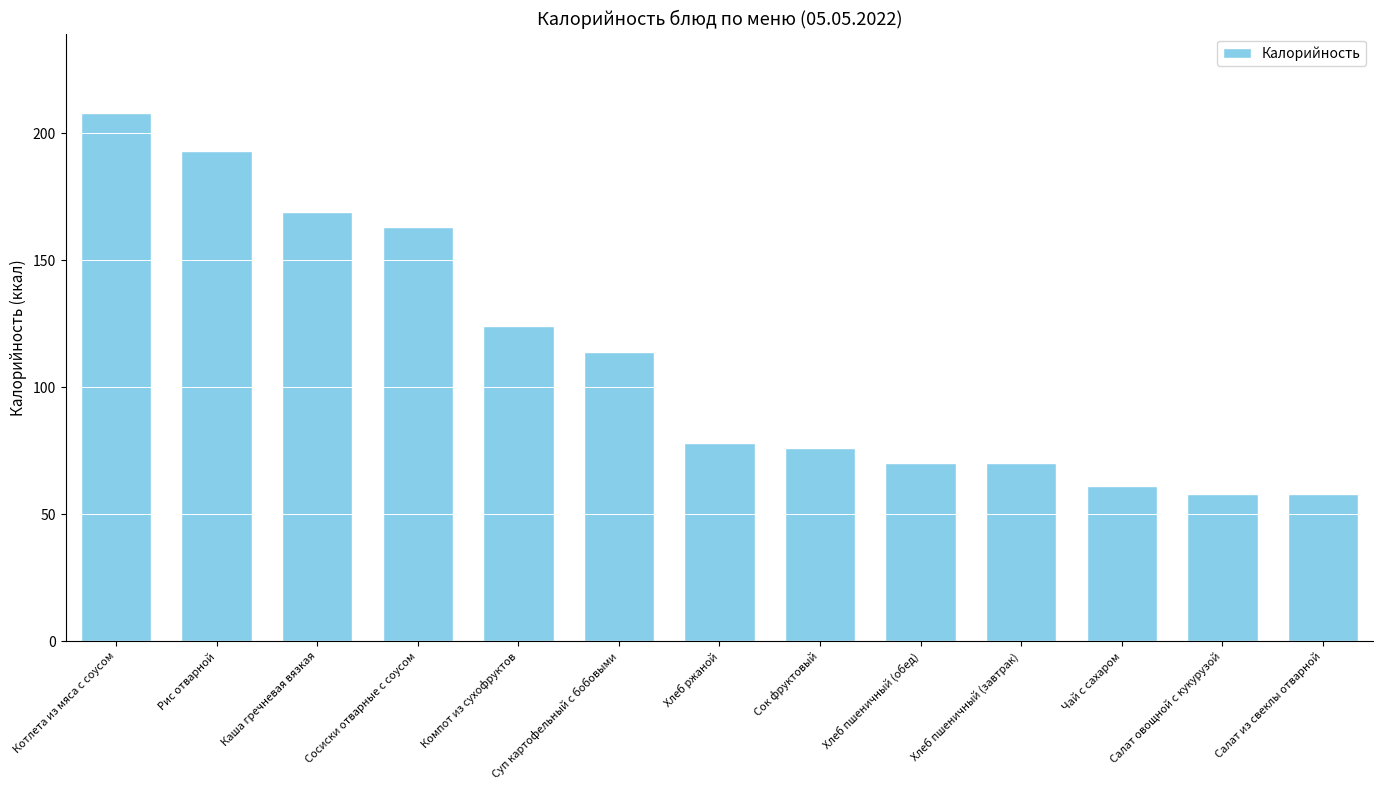

Which has a higher value, Хлеб пшеничный (обед) or Сосиски отварные с соусом?

Сосиски отварные с соусом